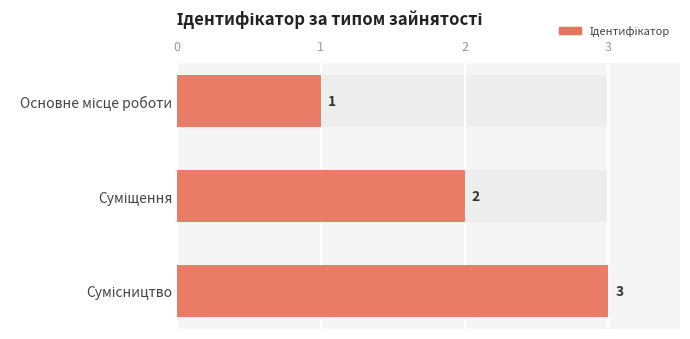

Count the values in the range 1 to 3.

3